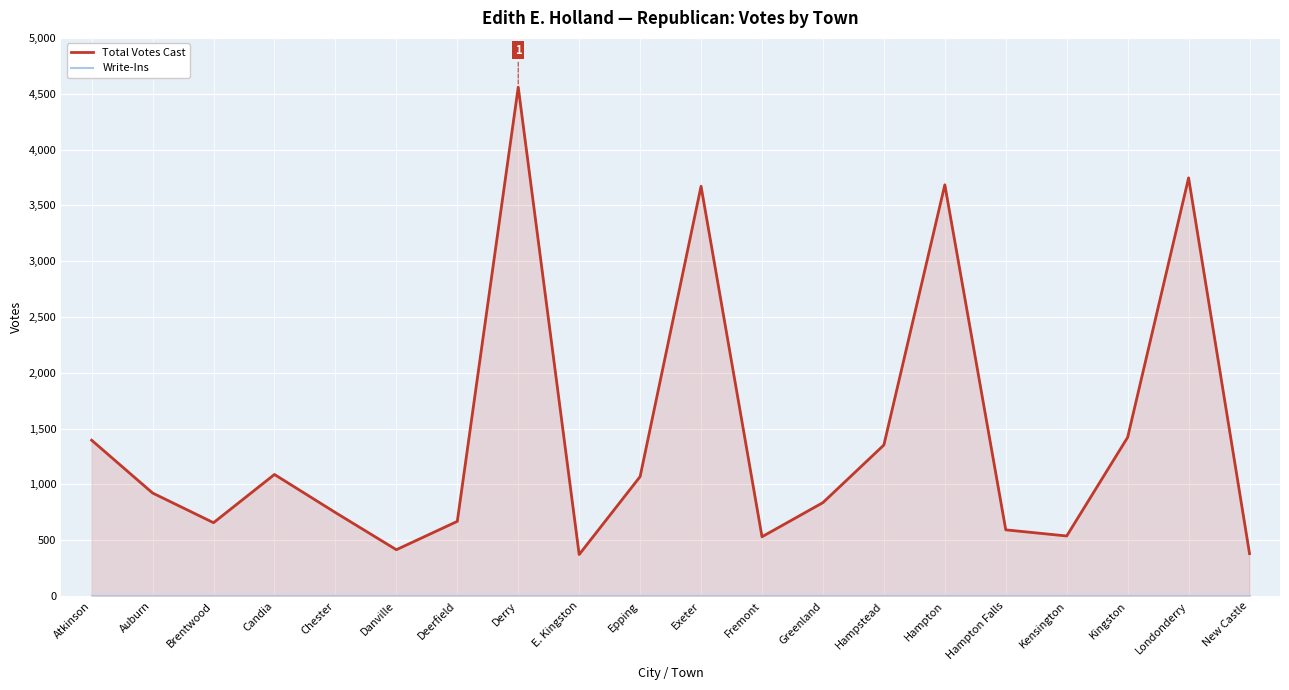

True or false: Total Votes Cast and Write-Ins cross at least once.

False